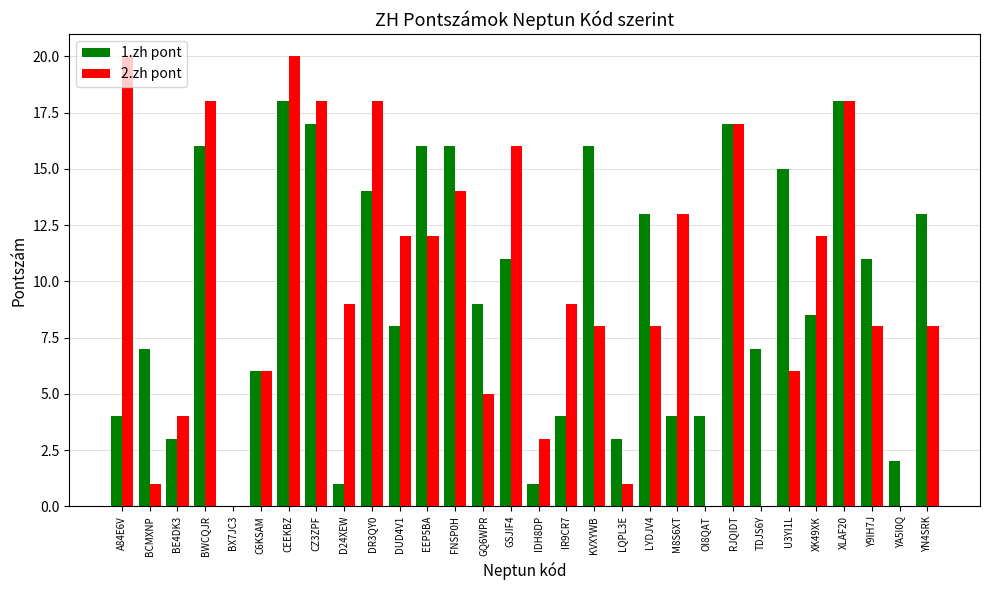

At which category is the sum across all series the highest?

CEEKBZ